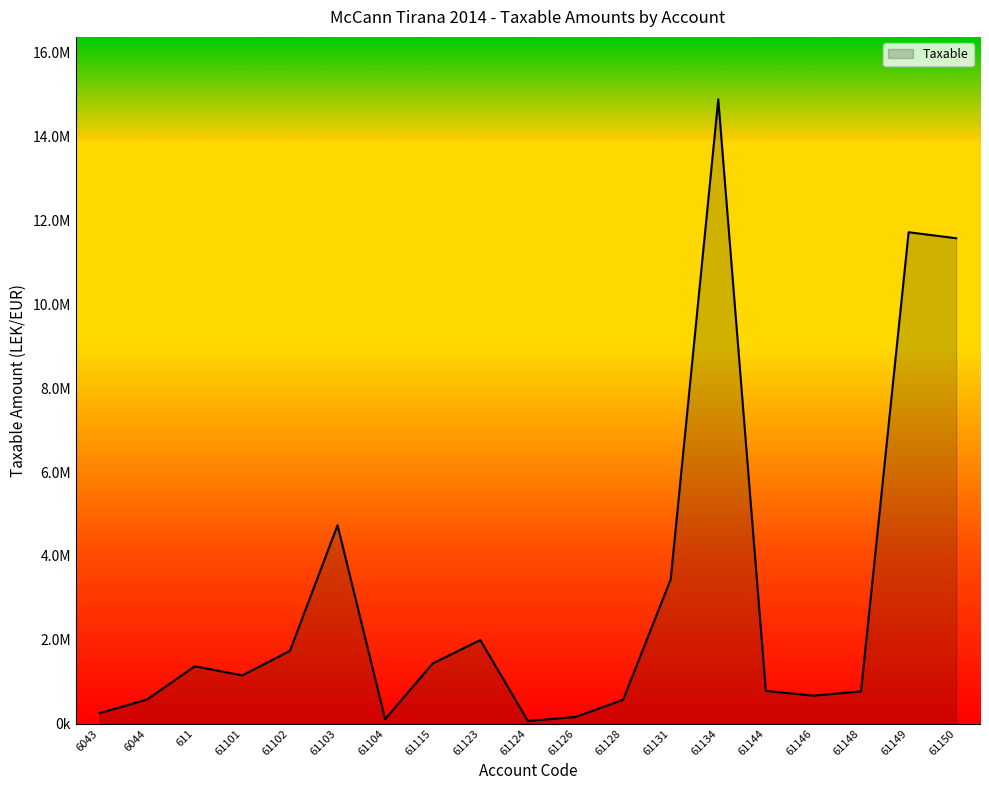

What is the maximum value shown in the chart?

14887859.8